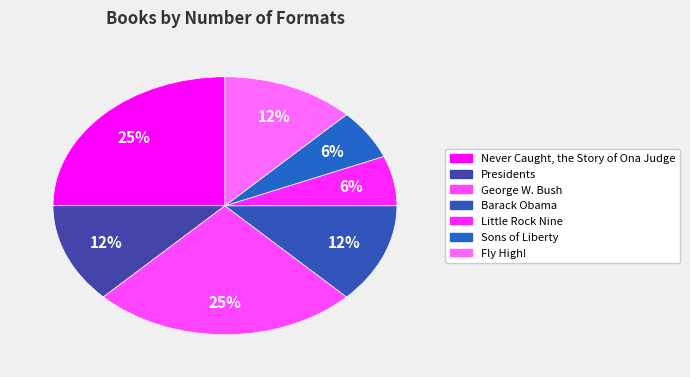

What percentage is the Presidents slice, to the nearest percent?

12%